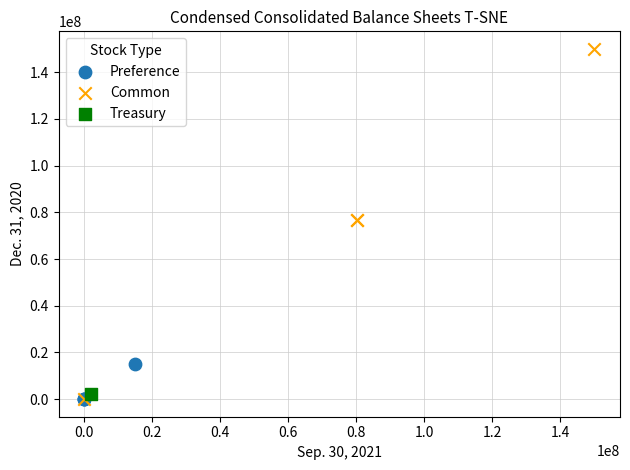

Which series contains the highest Y value?

Common